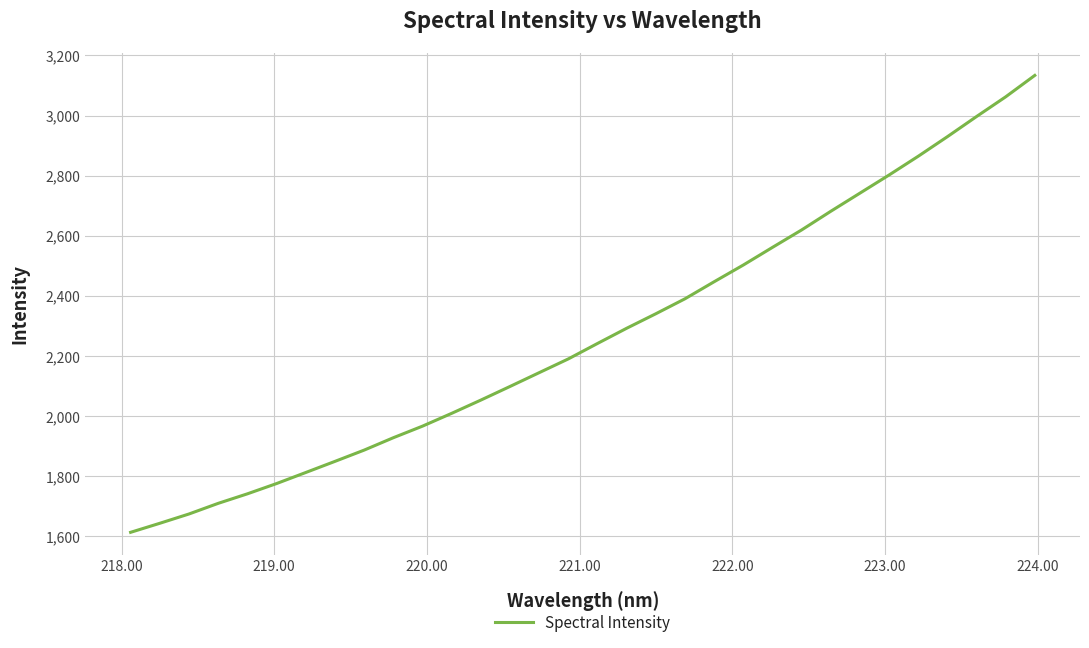

Reading left to right, extract all data points from this chart.

1612.9	1642.9	1673.9	1709.3	1741.0	1775.2	1812.0	1849.0	1886.5	1927.7	1966.3	2008.9	2053.0	2098.4	2144.3	2190.1	2241.5	2292.1	2340.4	2390.2	2447.0	2502.6	2561.3	2619.3	2681.4	2741.7	2802.1	2864.5	2929.6	2996.6	3062.2	3133.5